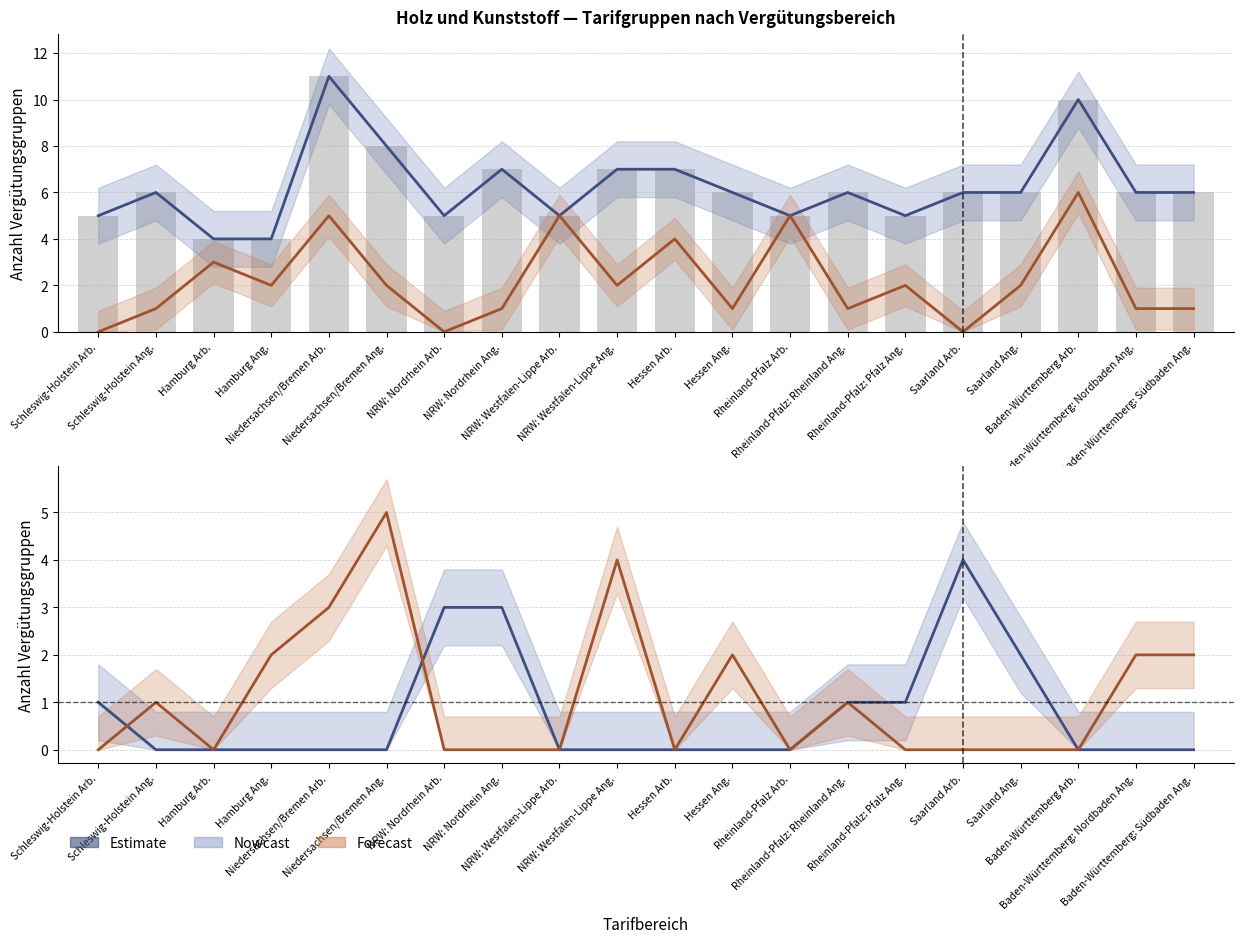

Which series has the largest range (max minus min)?

Total groups (col_5)